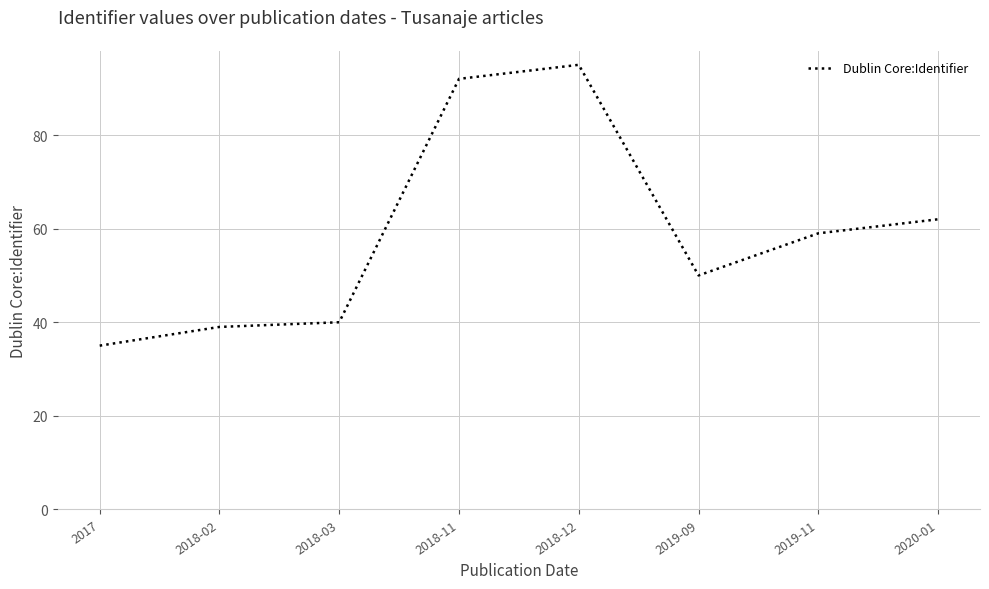

What is the change in value from 2018-02 to 2018-03?

+1